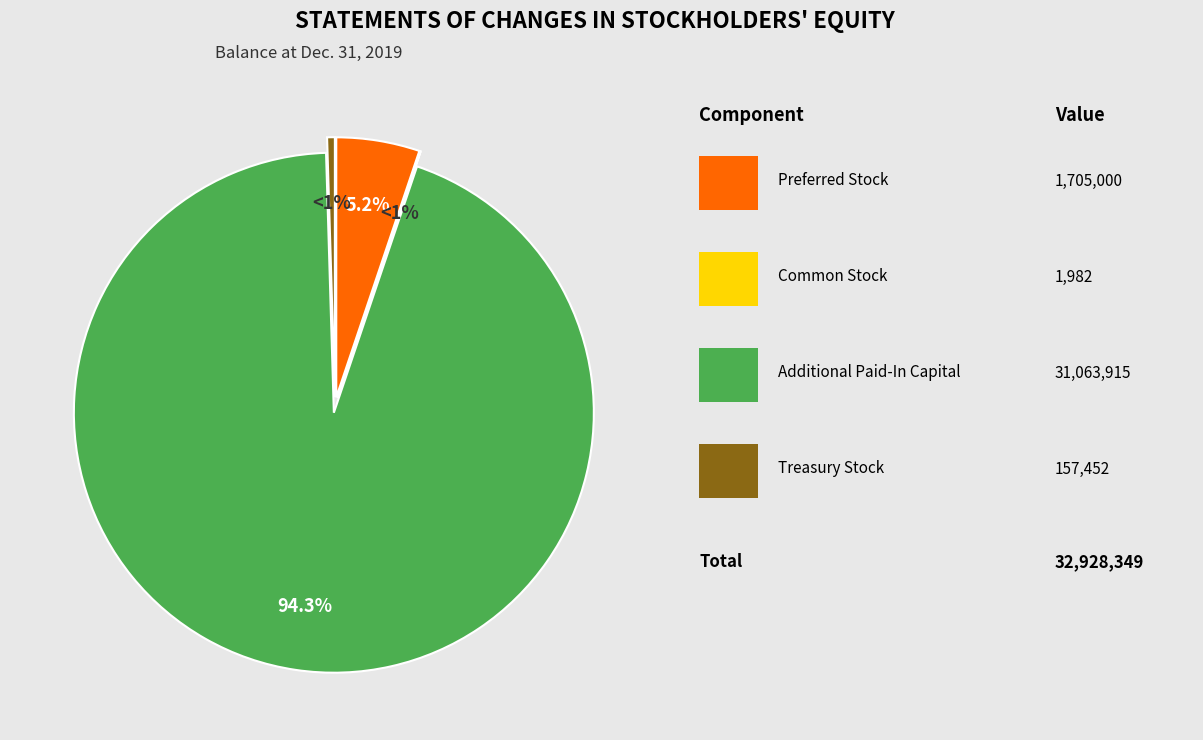

Count the number of slices in the pie.

4